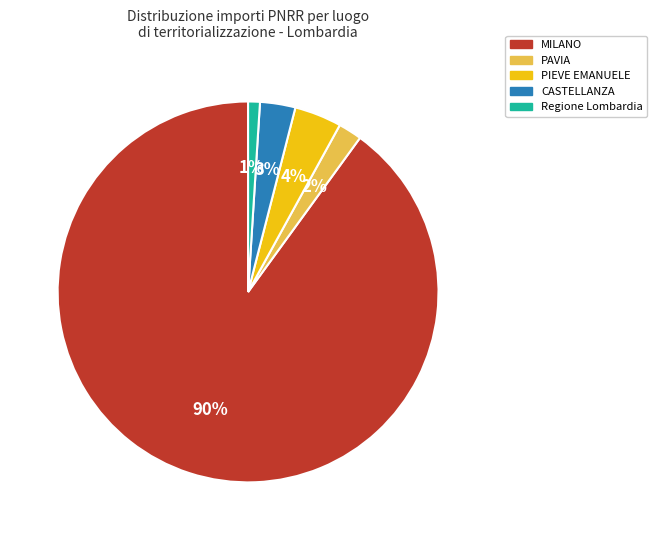

Is there any slice that represents more than half of the pie?

Yes